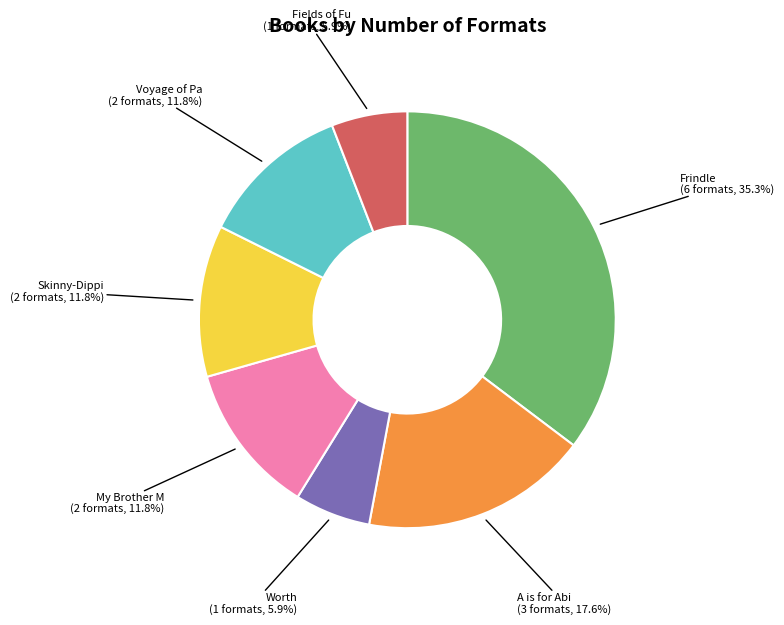

Is there any slice that represents more than half of the pie?

No